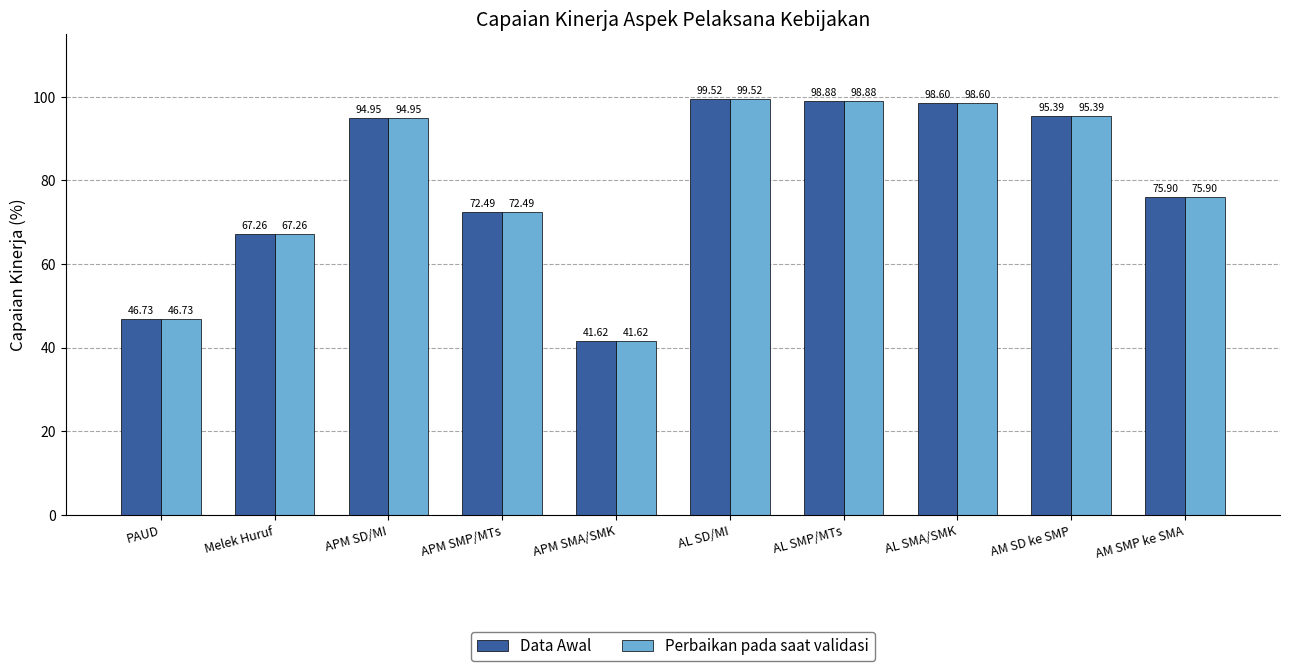

At which label is Data Awal closest to 70?

APM SMP/MTs